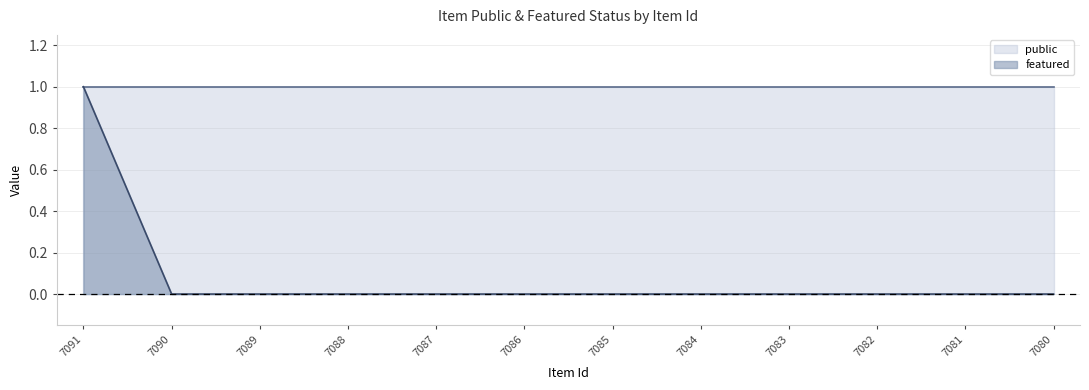

What is the value of the 1st point from the left?

1